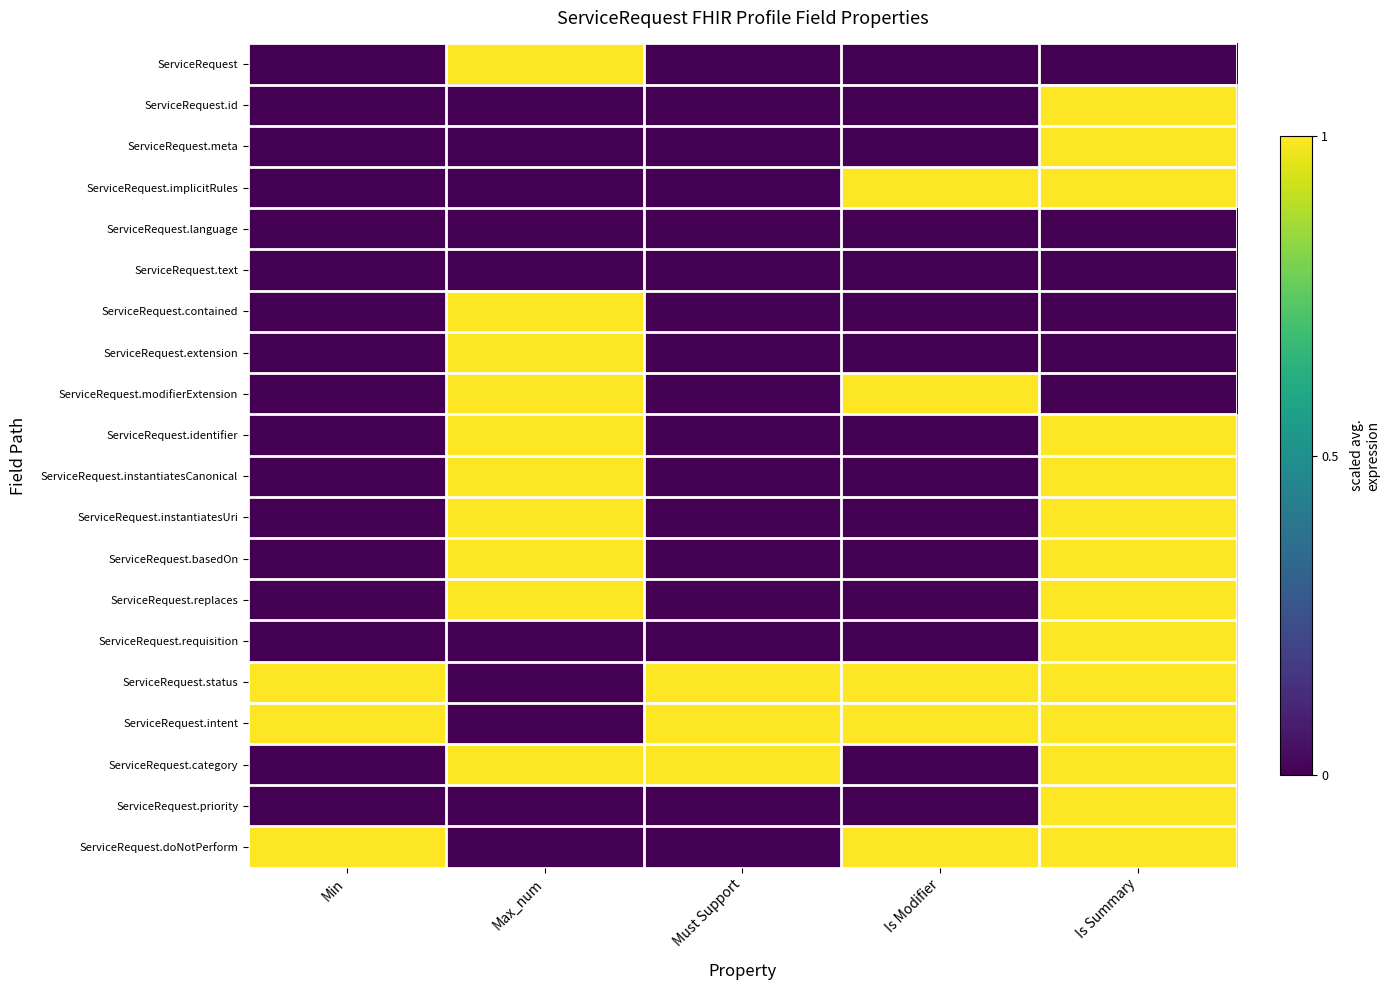

What is the spread (max minus min) of values at Is Summary?

1